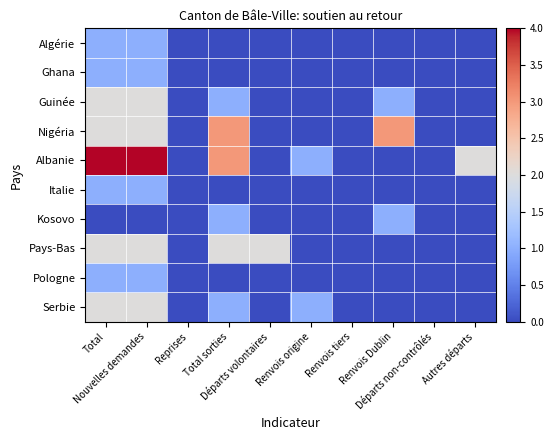

Which series has the largest total across all categories?

Albanie